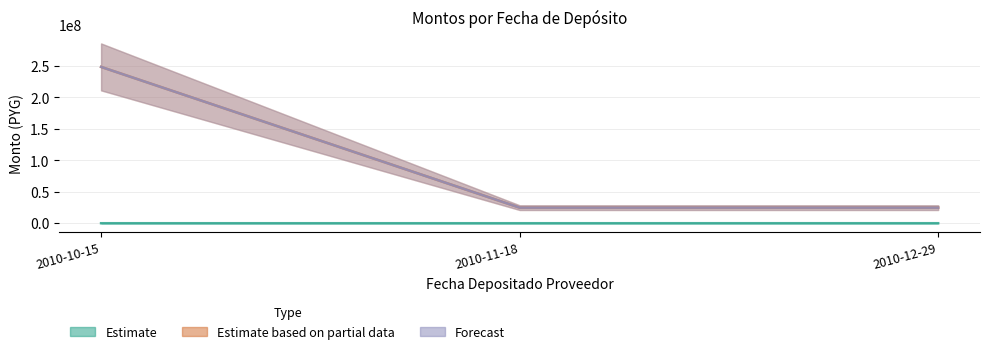

At which label is monto_depositado_proveedor closest to 136620000?

2010-10-15